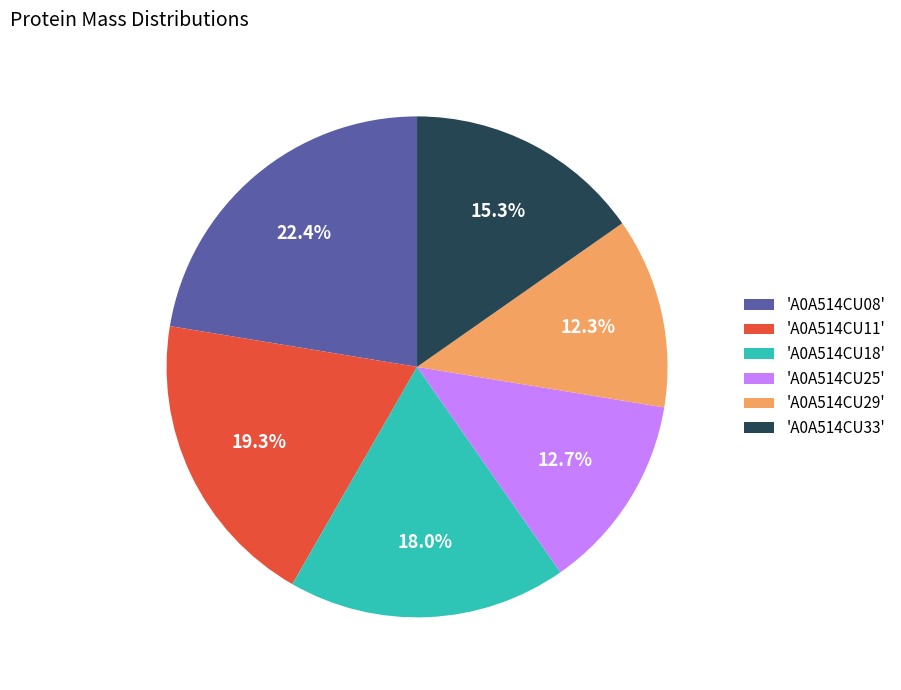

Is there any slice that represents more than half of the pie?

No